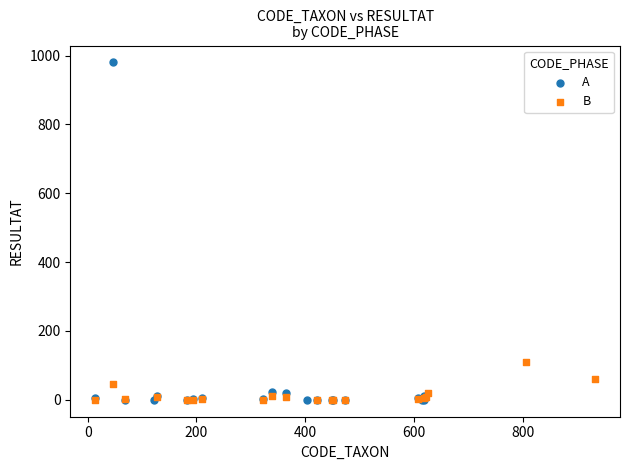

Which series has the widest spread of Y values?

A